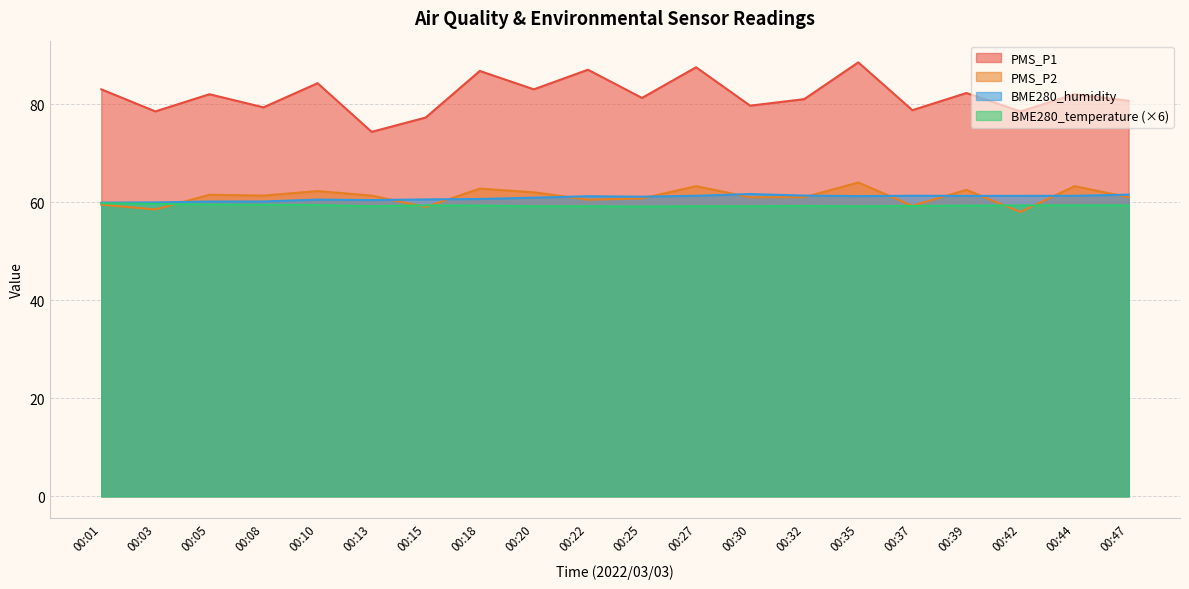

How many values in the PMS_P2 series are below 61?

7